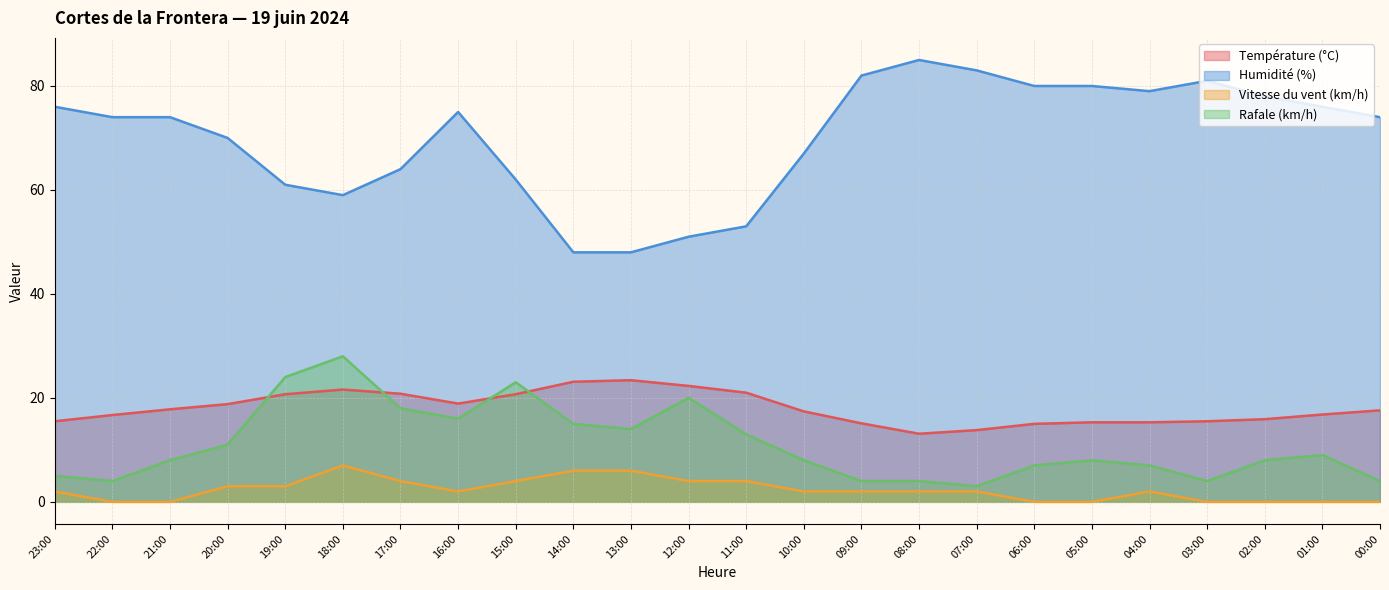

How many lines are shown in the chart?

4